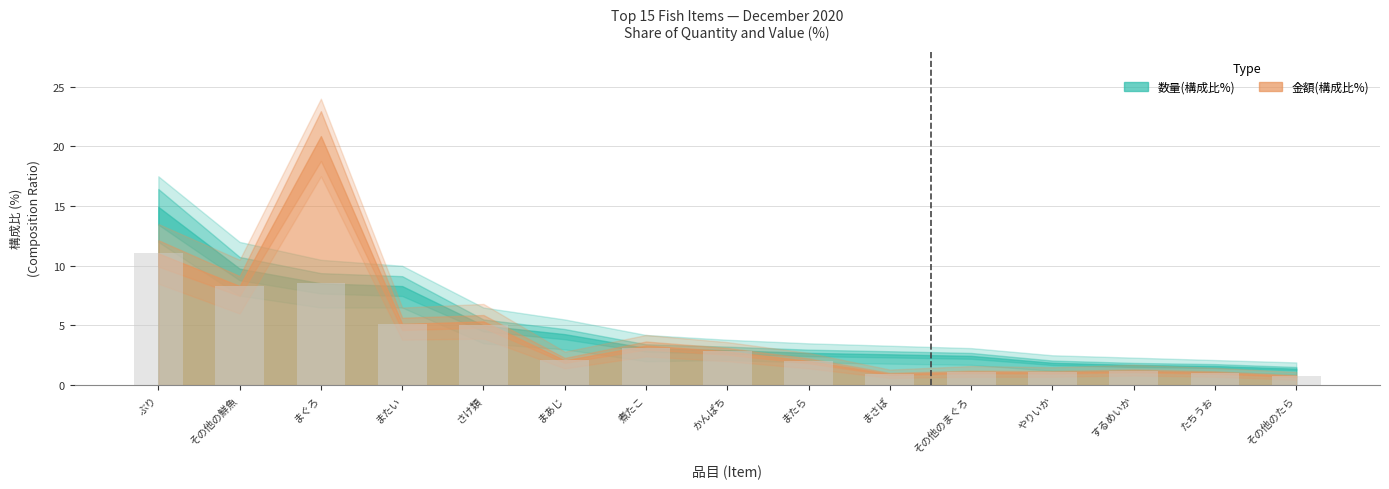

Count the number of categories in the chart.

15